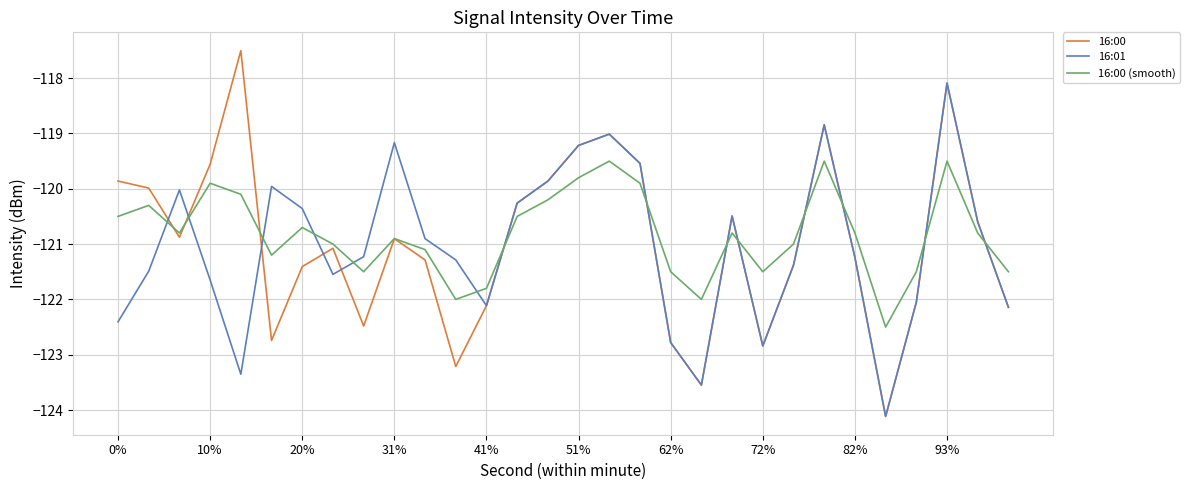

What is the highest value of the 16:00 series?

-117.5